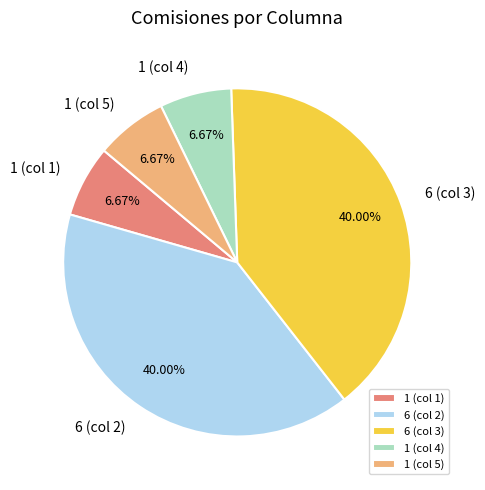

Does 1 (col 4) represent more than half of the total?

No